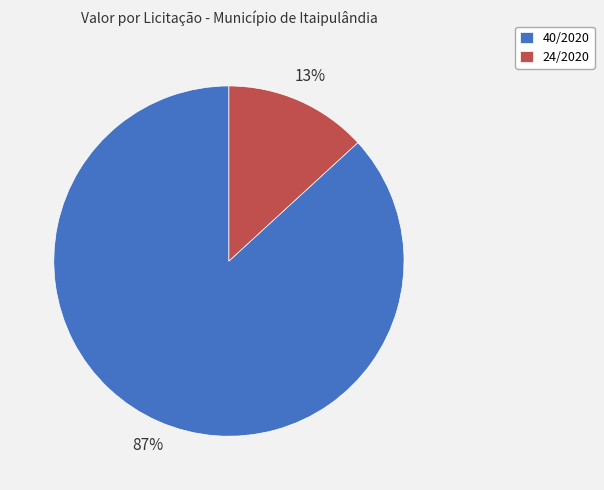

Which has a higher value, 24/2020 or 40/2020?

40/2020